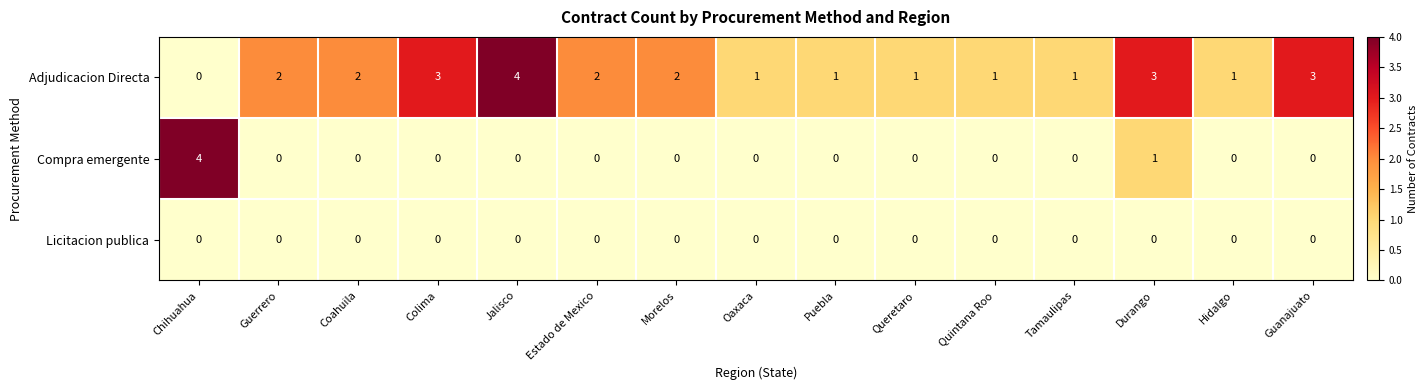

What is the difference between the highest and lowest values at Chihuahua?

4